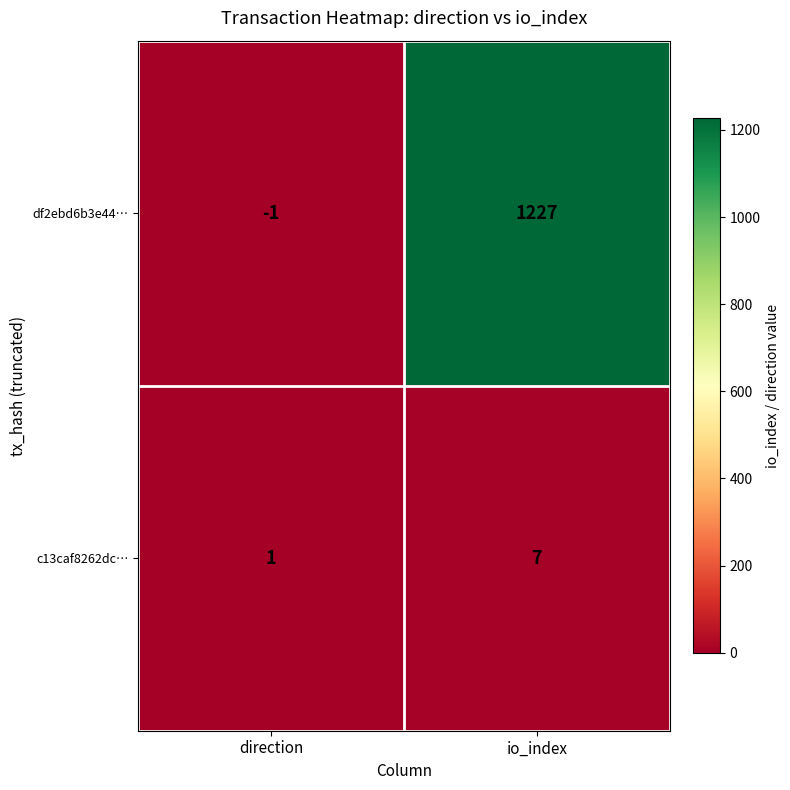

Which series has the largest total across all categories?

df2ebd6b3e44…